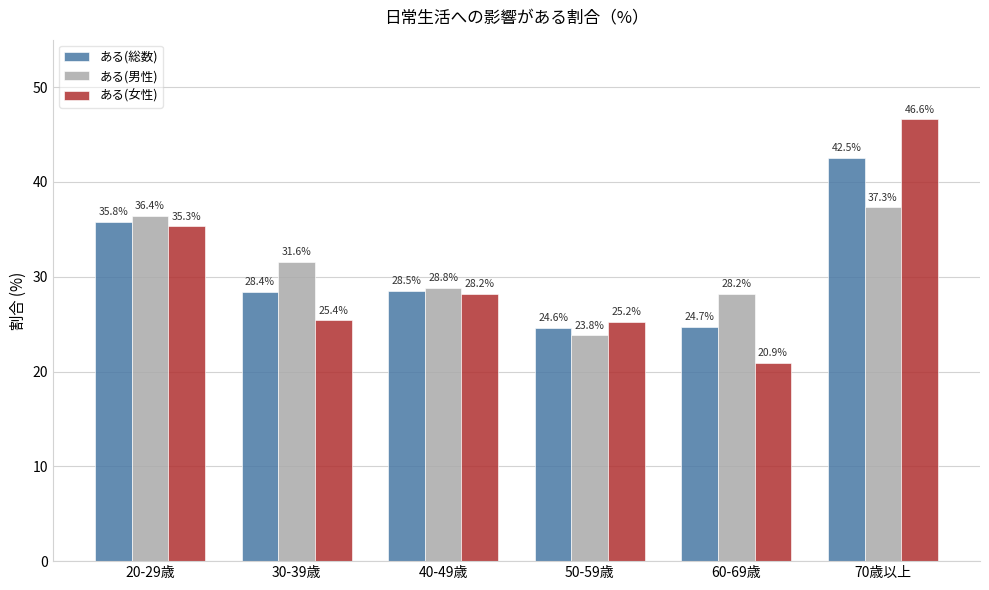

At which label does ある(男性) first exceed 31?

20-29歳